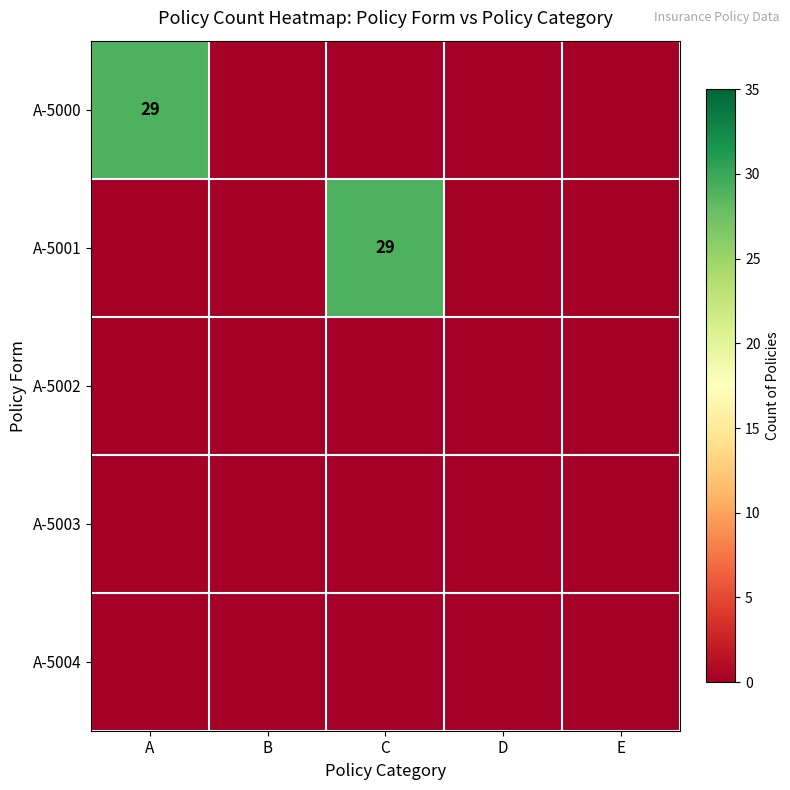

The A-5003 series shows 0 at E. True or false?

True